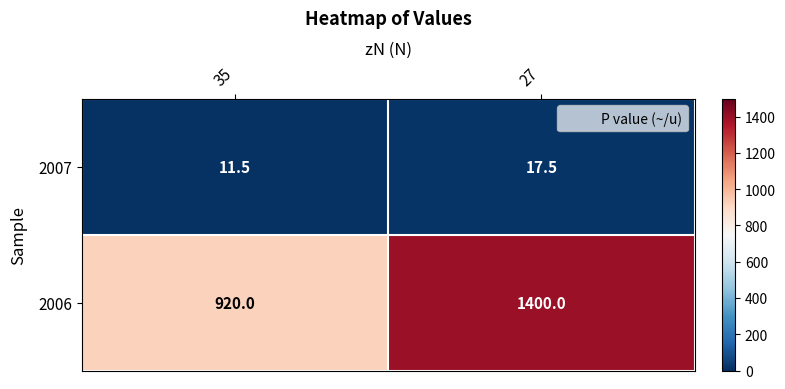

At which label does 2007 first exceed 17?

27